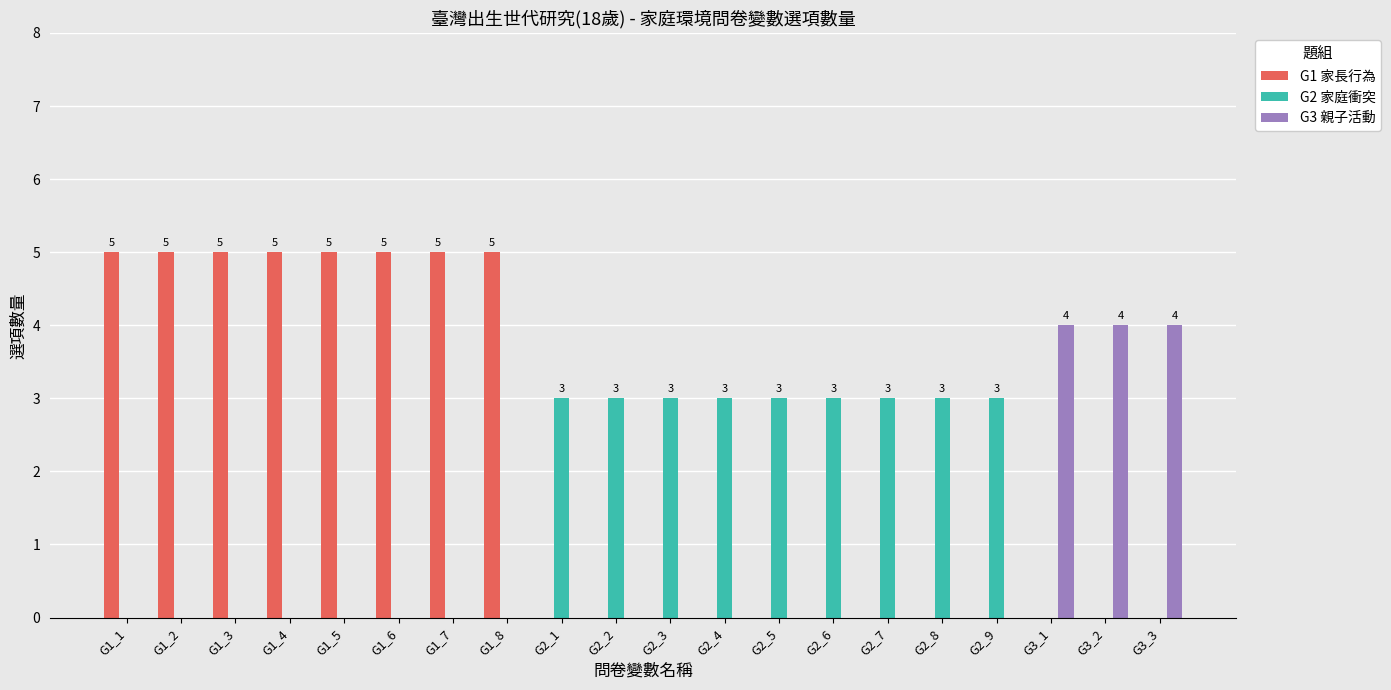

What is the total value across all series at G2_7?

3